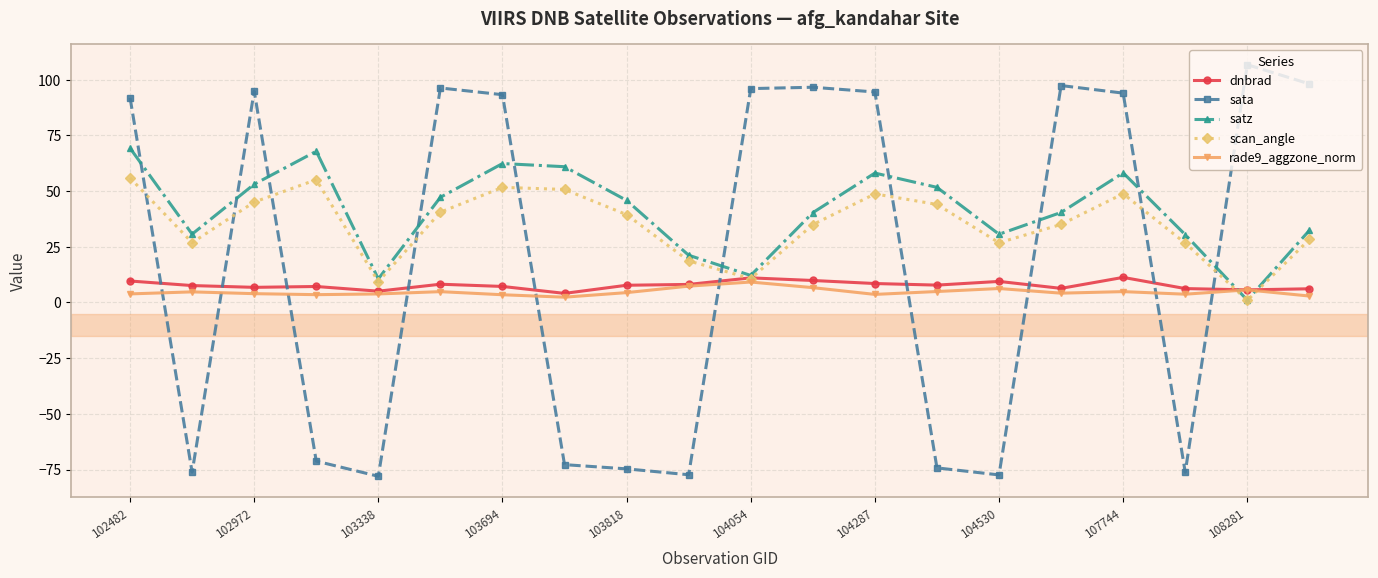

What is the greatest value displayed?

106.7